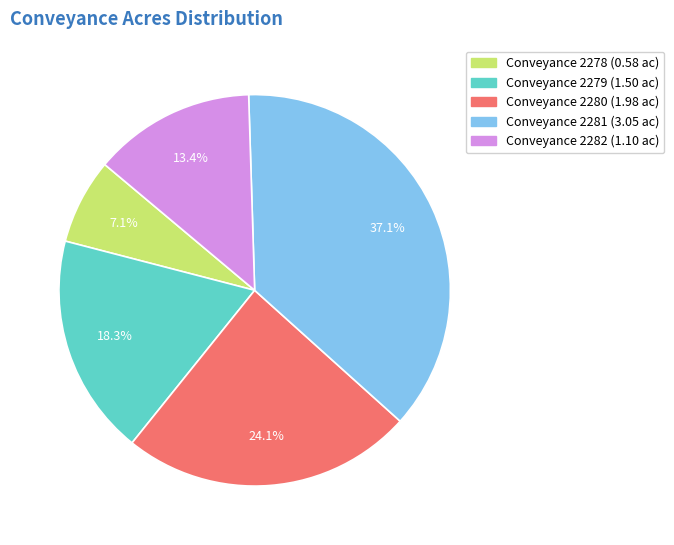

Is there a majority slice in this chart?

No